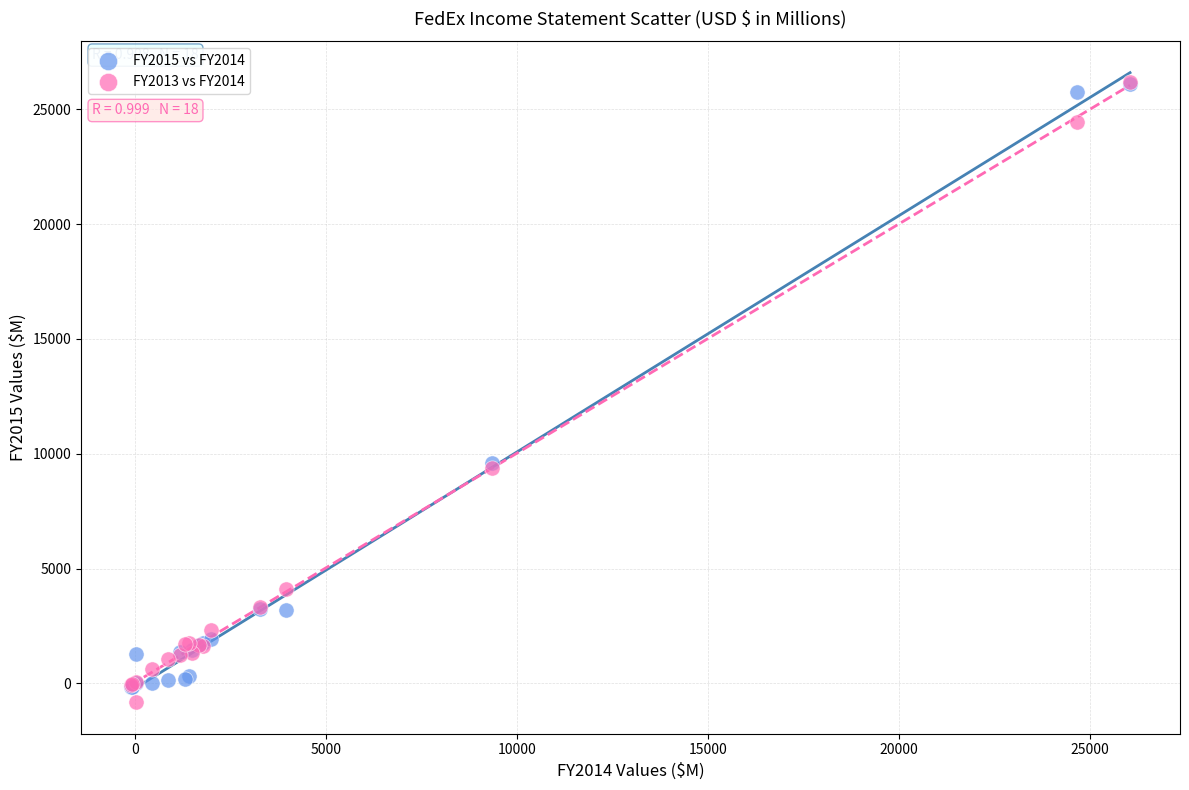

Which series has the widest spread of Y values?

FY2013 vs FY2014